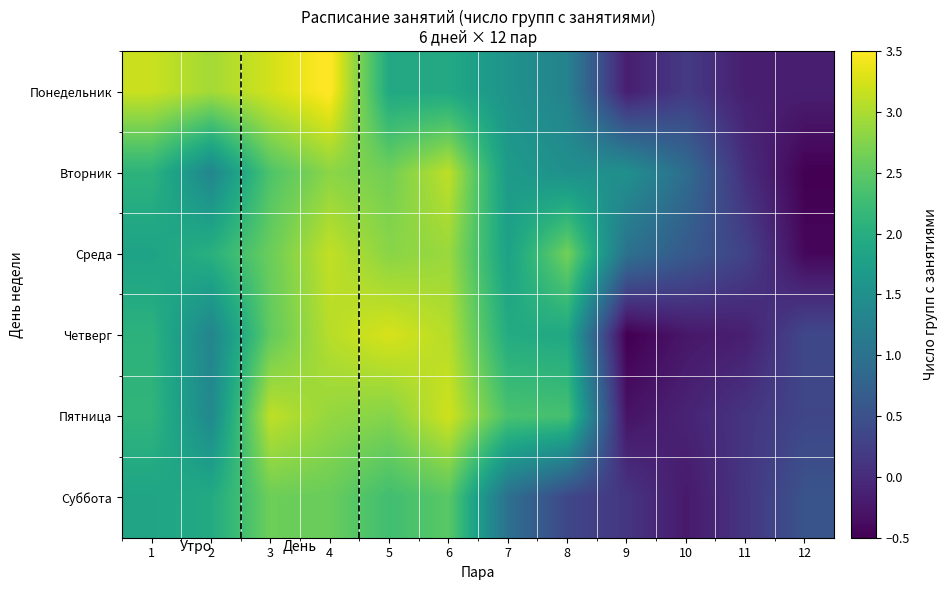

Reading right to left, what are all the values shown in this chart?

Понедельник: 12=-0.2	11=-0.2	10=0.2	9=-0.2	8=1.3	7=1.6	6=1.9	5=1.9	4=3.5	3=3.2	2=3.0	1=3.2
Вторник: 12=-0.5	11=0.0	10=0.9	9=1.5	8=1.5	7=1.7	6=3.1	5=2.6	4=2.8	3=2.4	2=1.3	1=2.1
Среда: 12=-0.4	11=0.3	10=0.6	9=1.0	8=2.6	7=1.8	6=2.9	5=2.8	4=3.1	3=2.6	2=2.0	1=1.8
Четверг: 12=0.4	11=-0.2	10=-0.3	9=-0.5	8=1.9	7=2.0	6=3.1	5=3.3	4=3.1	3=2.5	2=1.3	1=2.1
Пятница: 12=0.3	11=0.1	10=-0.1	9=-0.3	8=2.3	7=2.4	6=3.2	5=2.8	4=2.9	3=3.1	2=1.4	1=2.1
Суббота: 12=0.5	11=0.1	10=-0.2	9=0.1	8=0.4	7=1.0	6=2.5	5=2.3	4=2.6	3=2.6	2=1.9	1=1.8